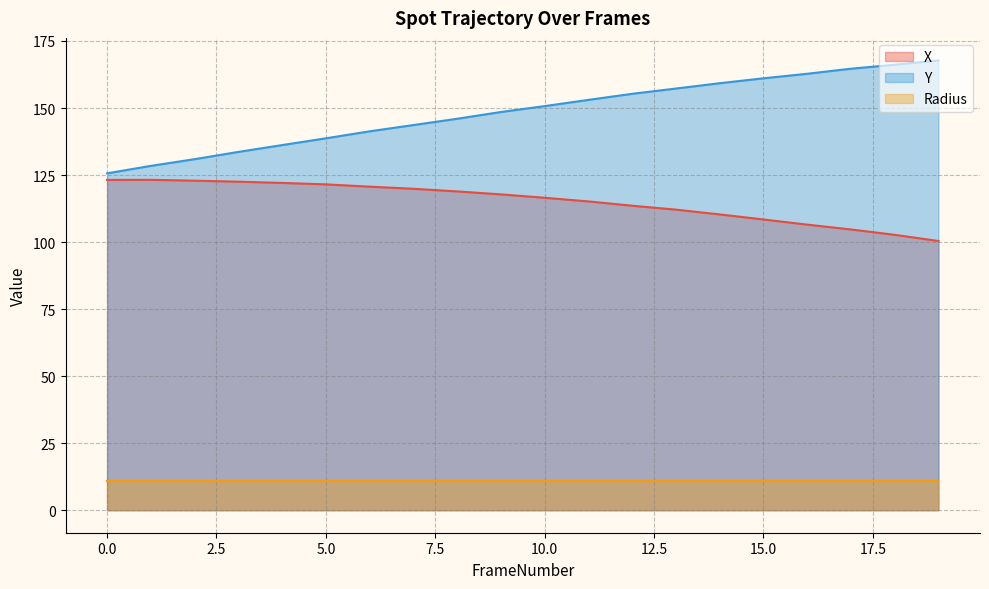

Which category has the lowest value across all series?

19